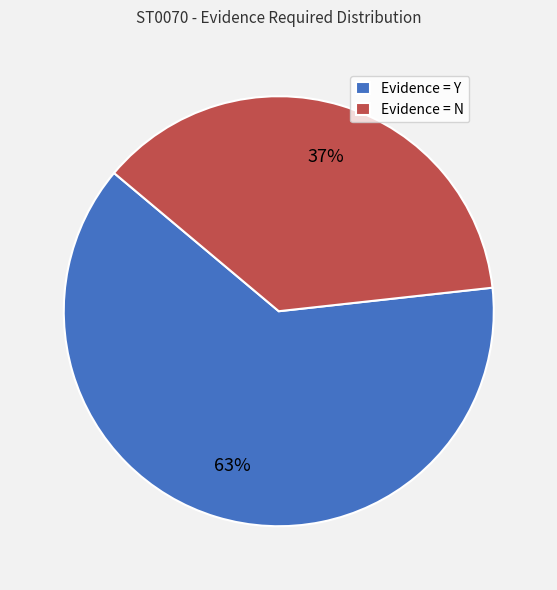

Which category has the biggest portion of the pie?

Evidence = Y